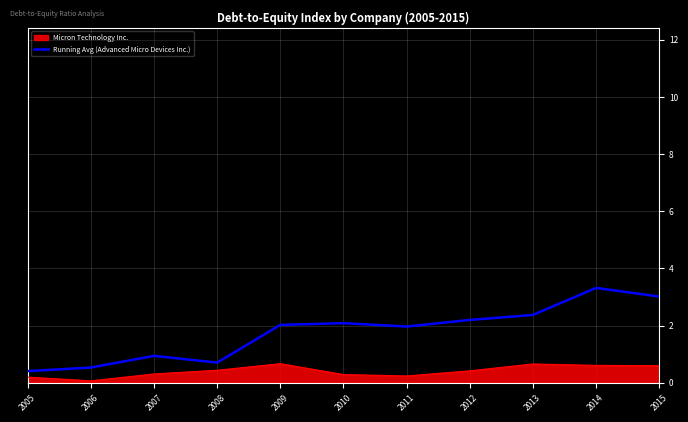

Does the chart display data point markers on the line(s)?

No